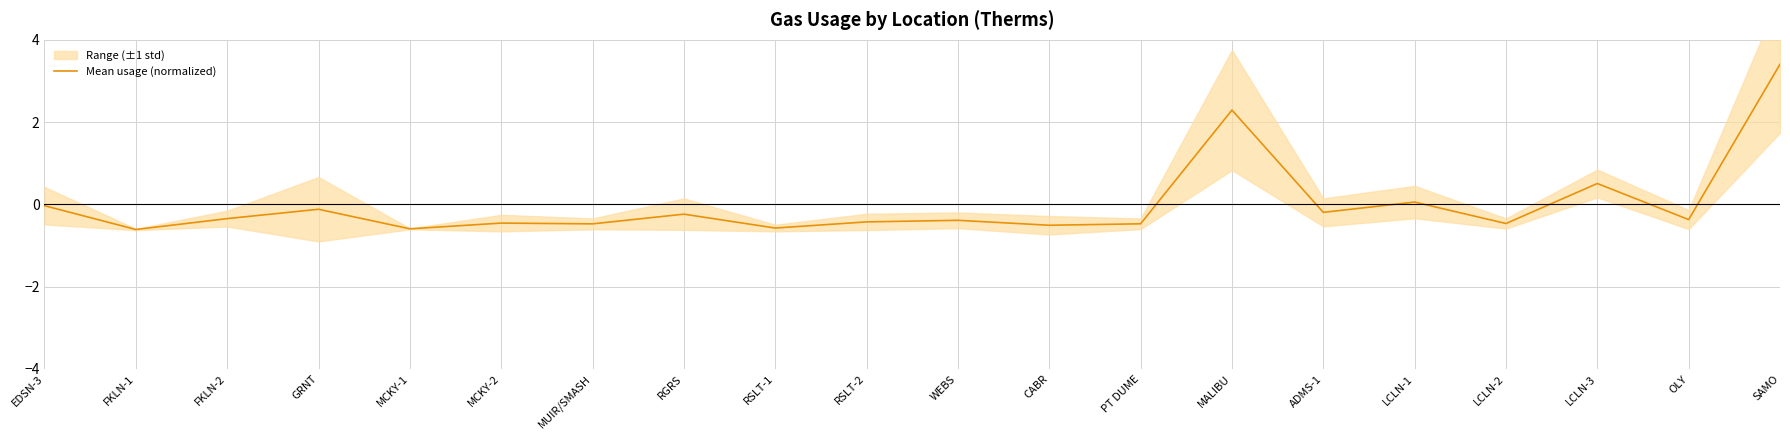

How many categories are shown in the chart?

20